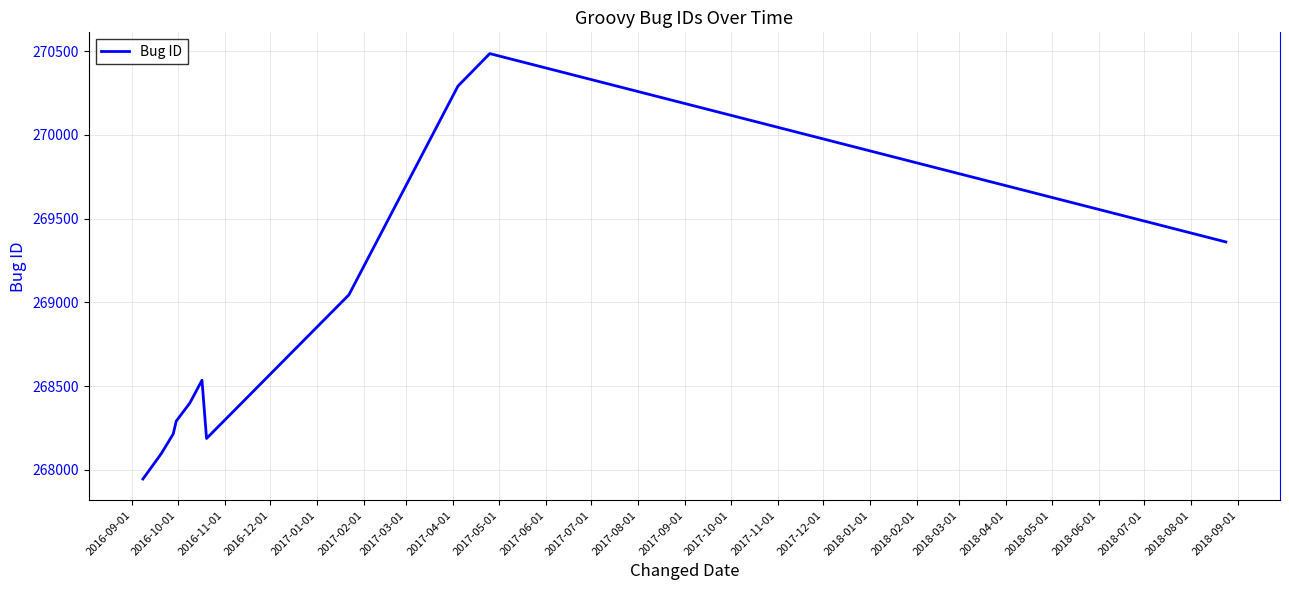

What is the difference between the maximum and minimum values?

2541